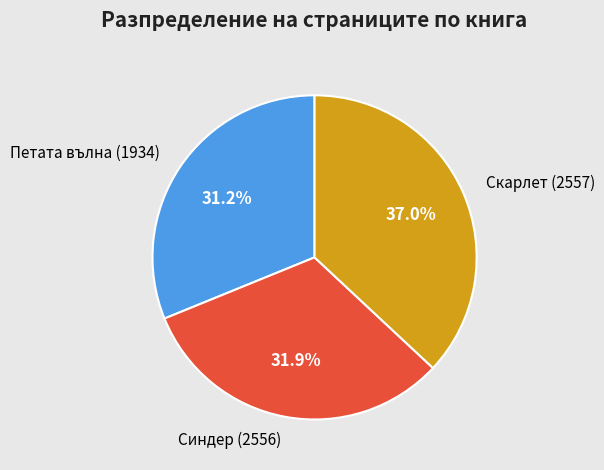

Is there a majority slice in this chart?

No